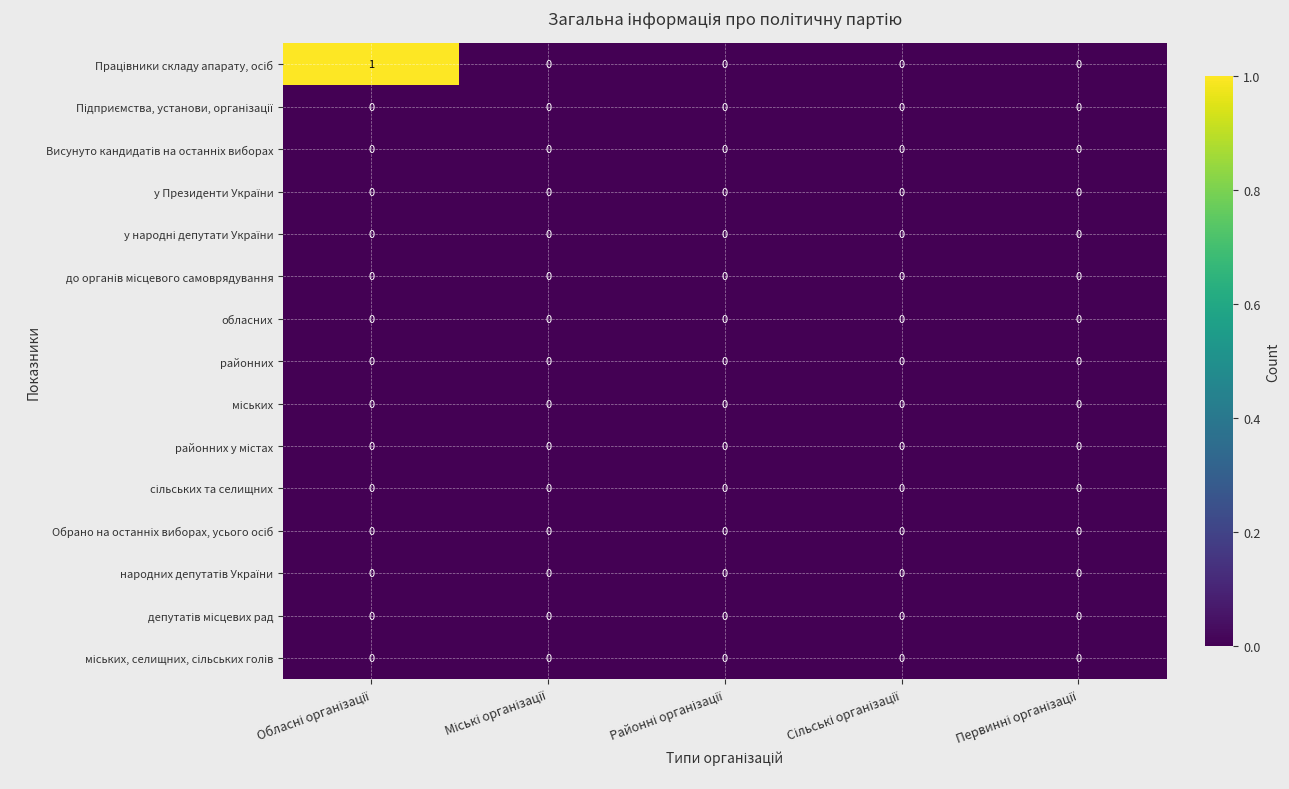

Which label corresponds to the smallest value in the chart?

Міські організації